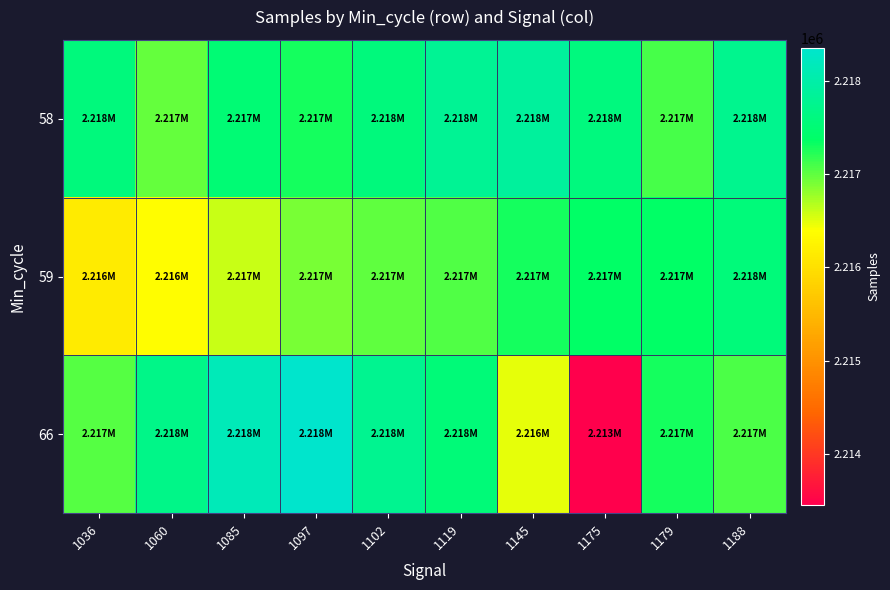

How many series are shown in this chart?

3